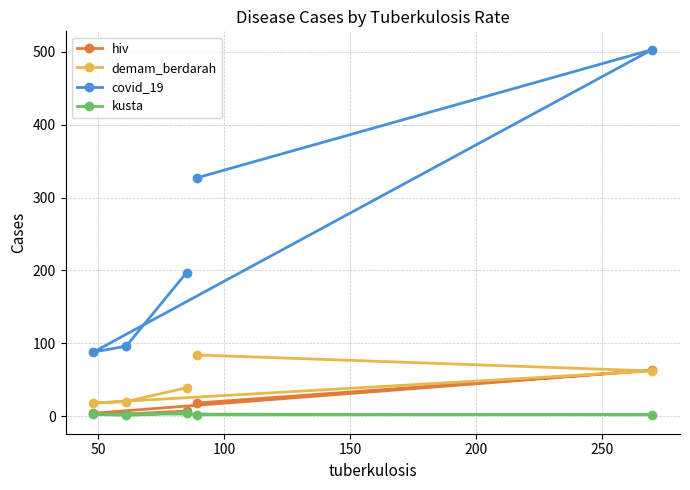

What is the maximum value for demam_berdarah?

84